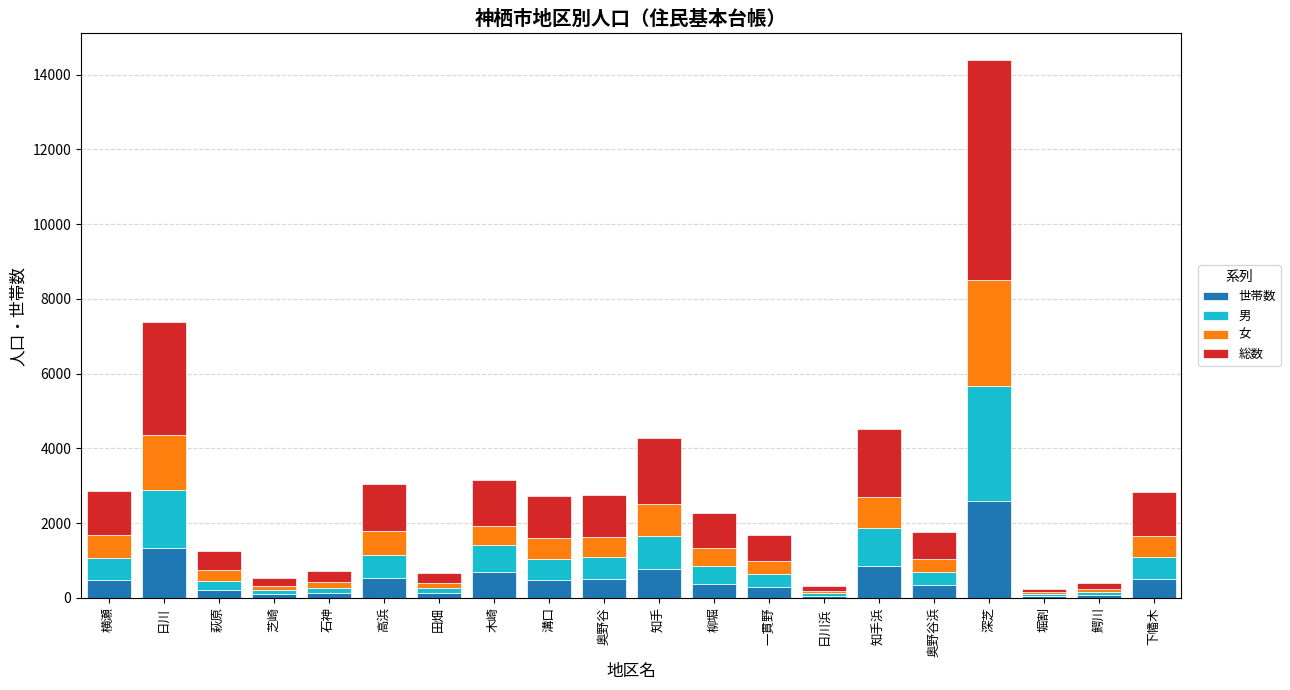

The value of 世帯数 at 知手 is 762. True or false?

True